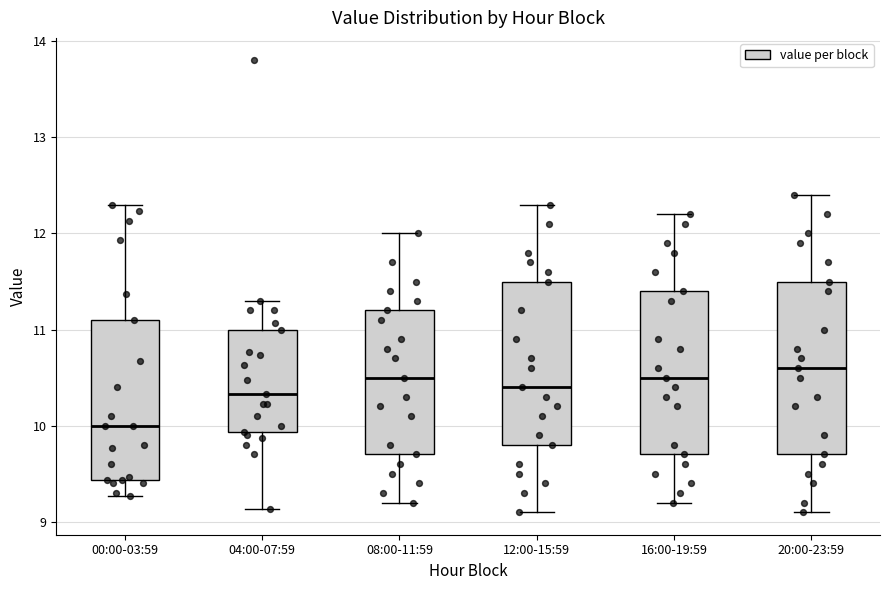

Reading left to right, read every box against the y-axis: the position of its median line, the range the box covers, and the ends of its whiskers. The values are not printed on the chart, so give them approximately, as read against the axis.

00:00-03:59: median 10.0, box 9.4 to 11.1, whiskers 9.3 to 12.3
04:00-07:59: median 10.3, box 9.9 to 11.0, whiskers 9.1 to 11.3
08:00-11:59: median 10.5, box 9.7 to 11.2, whiskers 9.2 to 12.0
12:00-15:59: median 10.4, box 9.8 to 11.5, whiskers 9.1 to 12.3
16:00-19:59: median 10.5, box 9.7 to 11.4, whiskers 9.2 to 12.2
20:00-23:59: median 10.6, box 9.7 to 11.5, whiskers 9.1 to 12.4